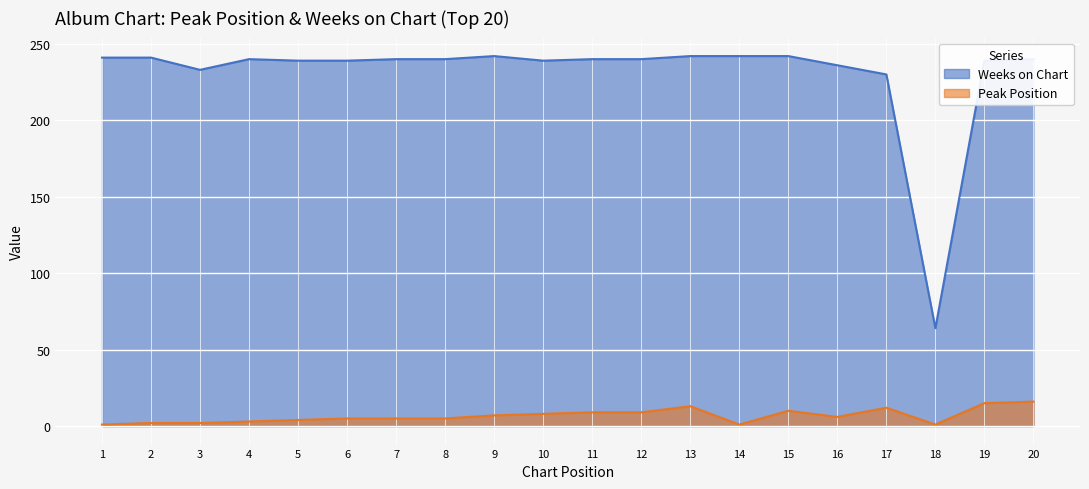

What is the difference between the highest and lowest values at 1?

240